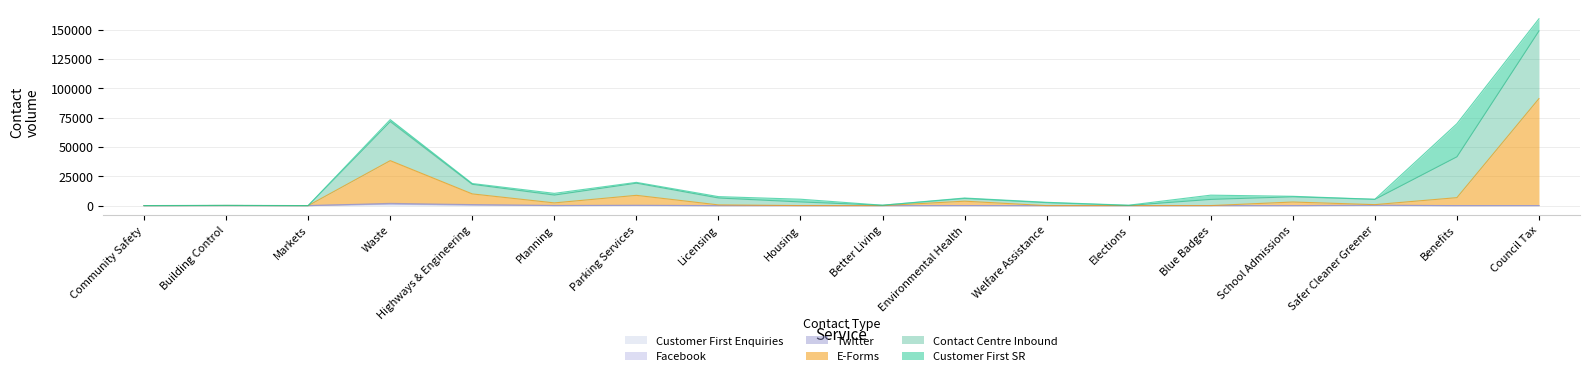

At which category is the sum across all series the highest?

Council Tax